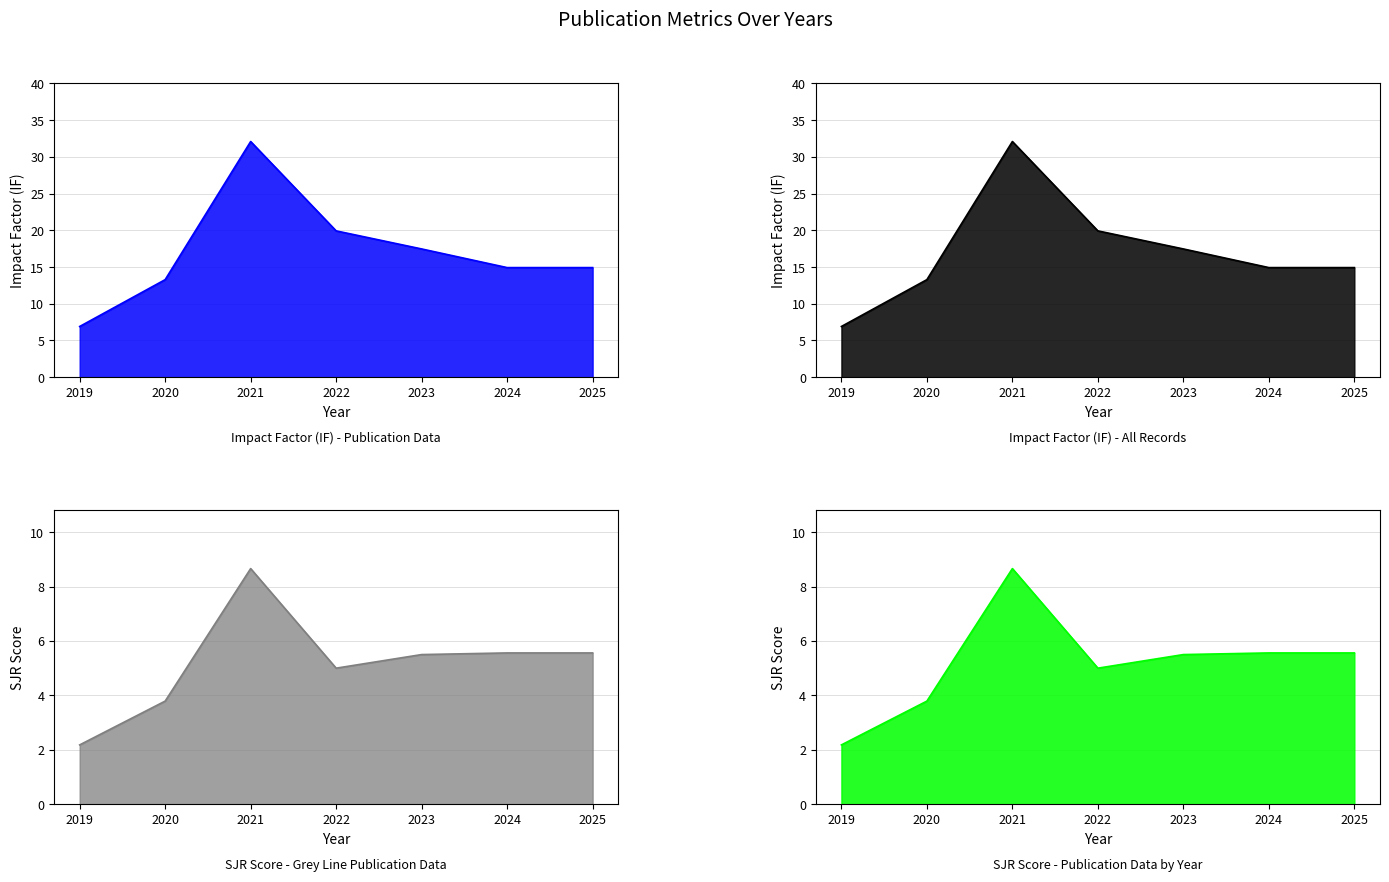

Between 2020 and 2025, which is larger?

2025